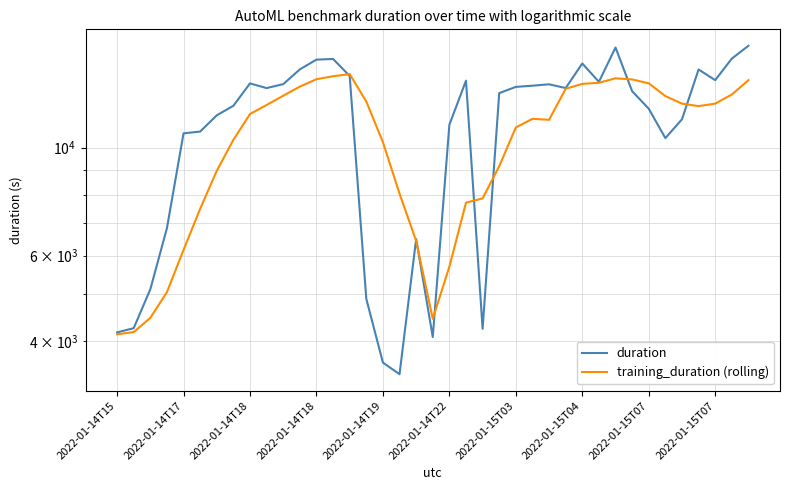

Between which two adjacent categories do training_duration (rolling) and duration first intersect?

13 and 14